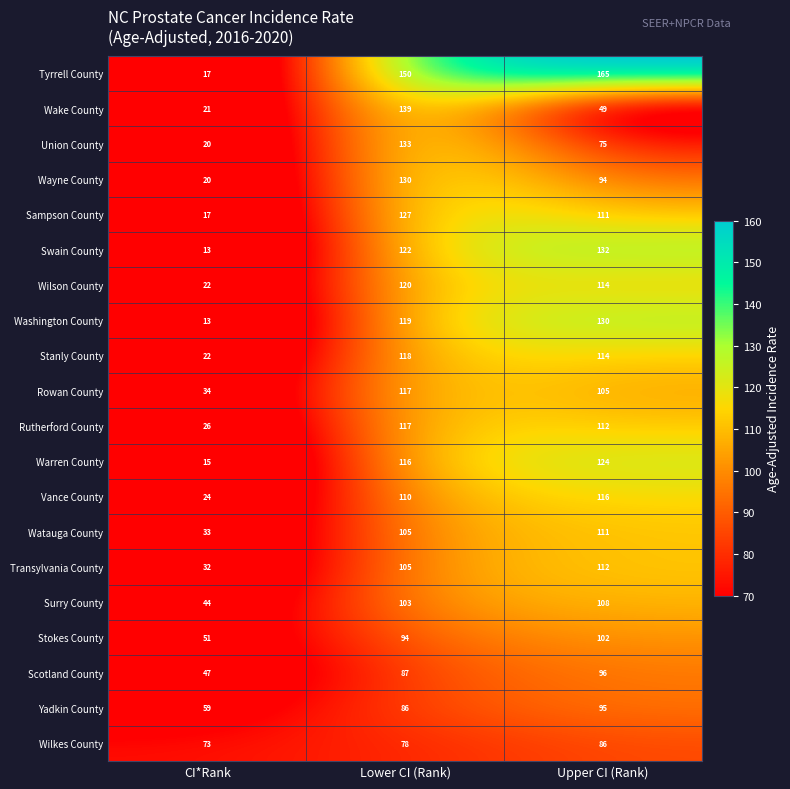

The value of Watauga County at Upper CI (Rank) is 32. True or false?

False